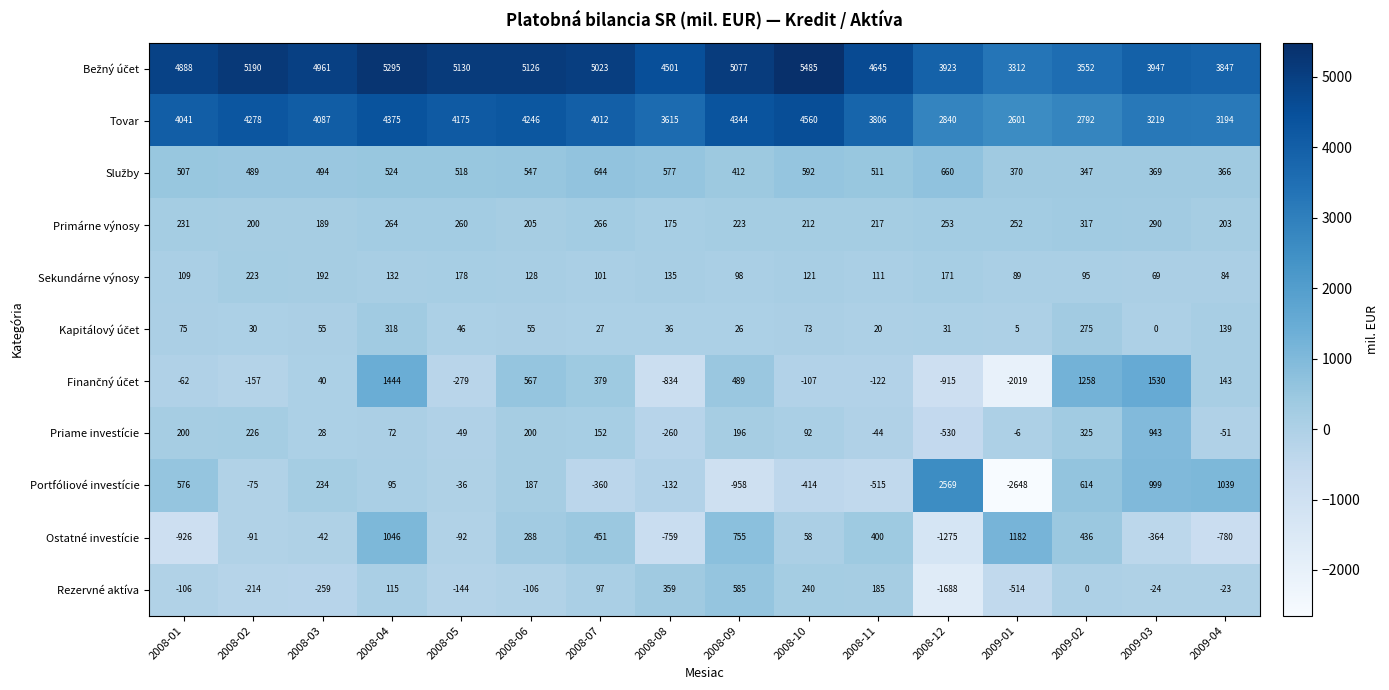

At how many categories does at least one series exceed 2577?

16